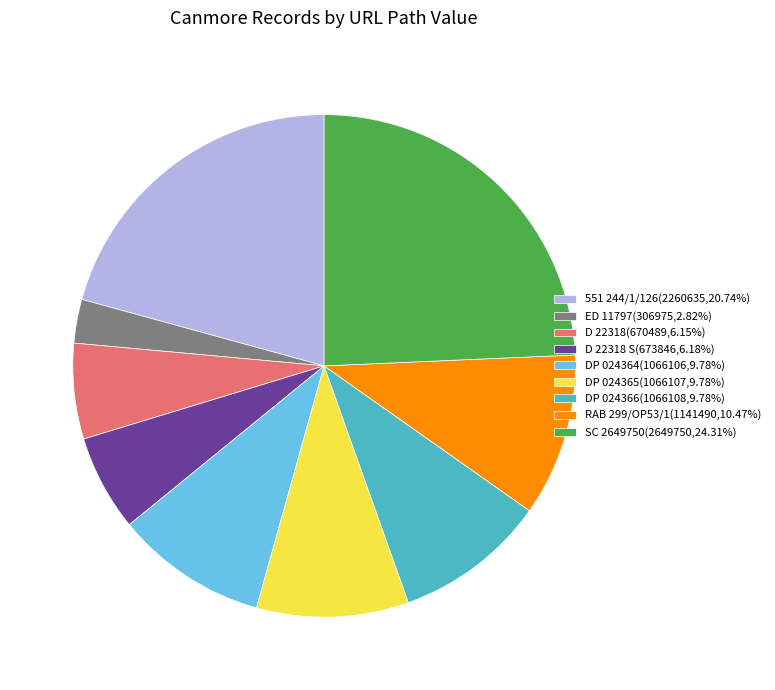

What is the ratio of the value at 551 244/1/126(2260635,20.74%) to the value at ED 11797(306975,2.82%)?

7.4